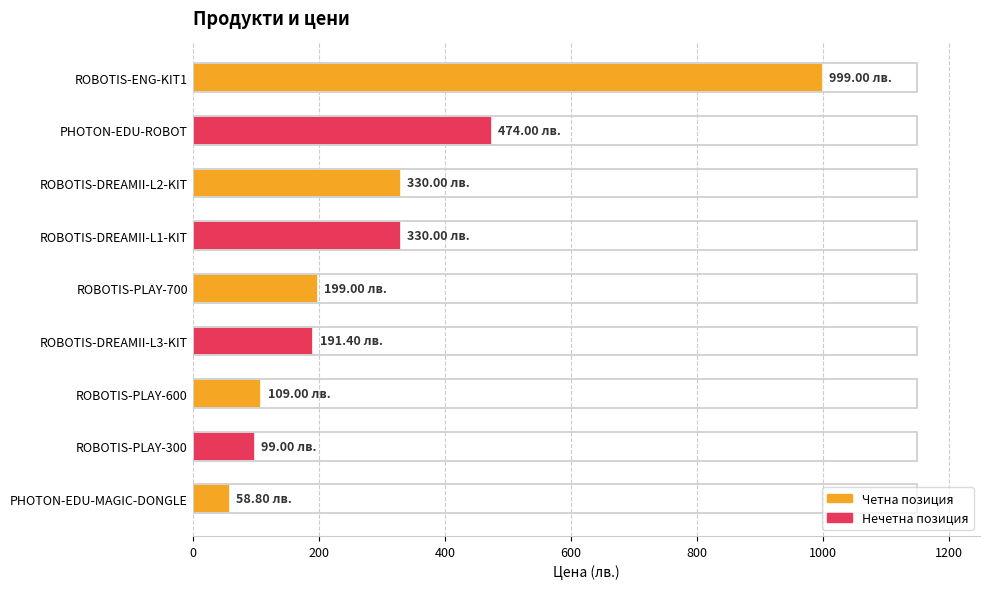

Which category has the lowest value across all series?

PHOTON-EDU-MAGIC-DONGLE